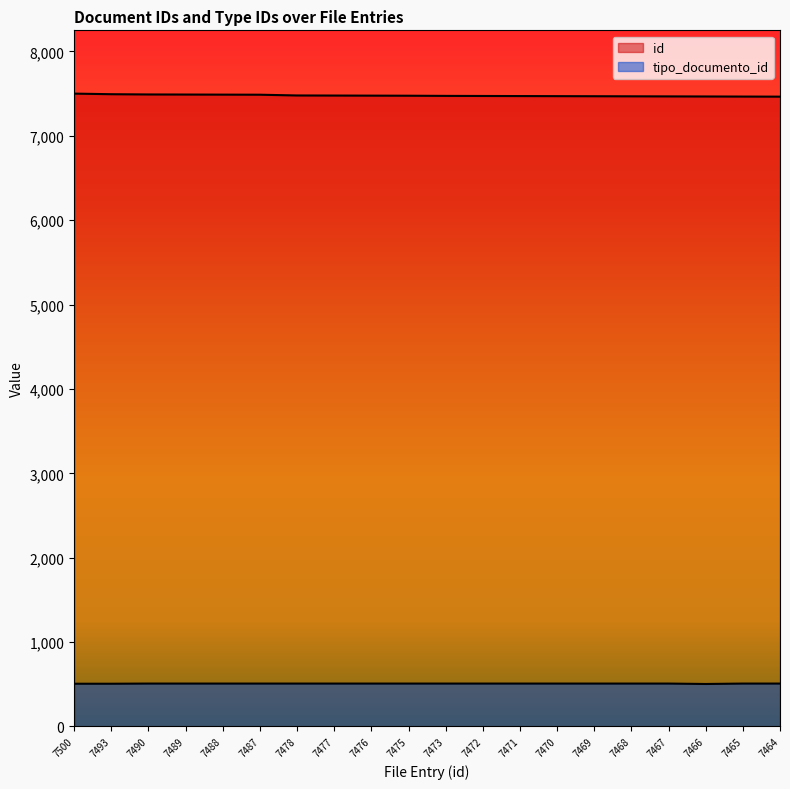

Is it true that id equals 7469 at 7469?

True